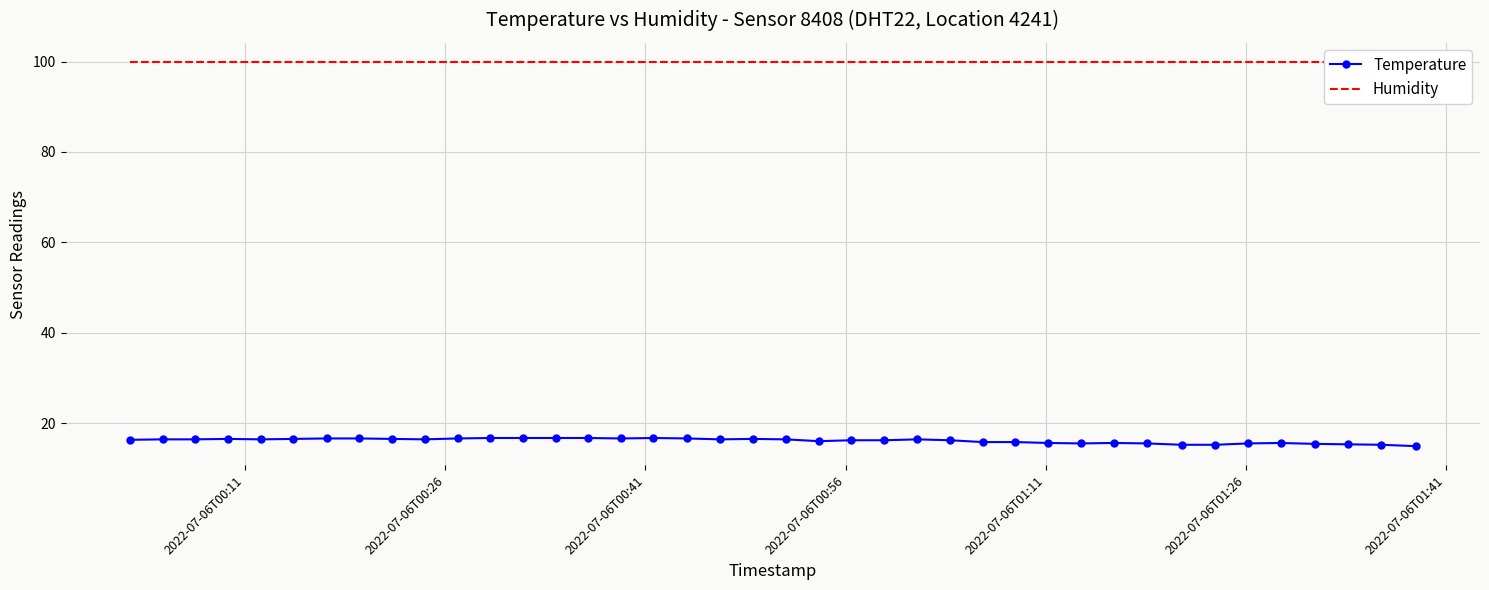

What is the minimum value for Temperature?

14.9